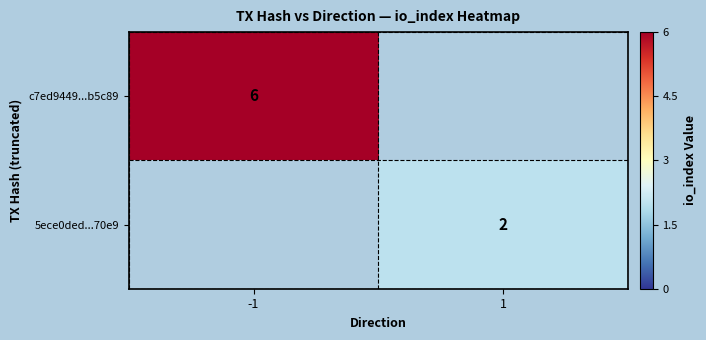

How many categories are shown in the chart?

2